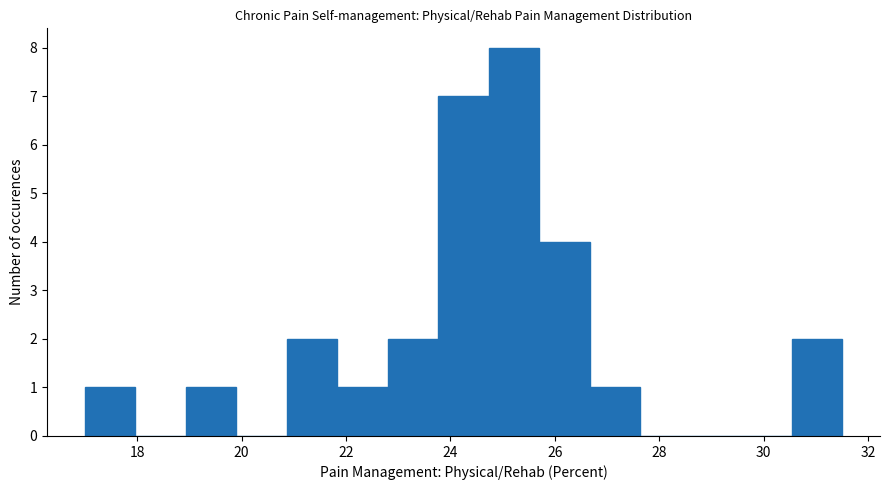

Reading left to right, transcribe this chart: for each bar, give the range it covers on the x-axis and its height. Neither the bar edges nor the heights are printed on the chart, so give them approximately, as read against the axes.

17.0 to 18.0: 1
18.0 to 19.0: 0
19.0 to 20.0: 1
20.0 to 20.8: 0
20.8 to 21.8: 2
21.8 to 22.8: 1
22.8 to 23.8: 2
23.8 to 24.8: 7
24.8 to 25.8: 8
25.8 to 26.6: 4
26.6 to 27.6: 1
27.6 to 28.6: 0
28.6 to 29.6: 0
29.6 to 30.6: 0
30.6 to 31.6: 2